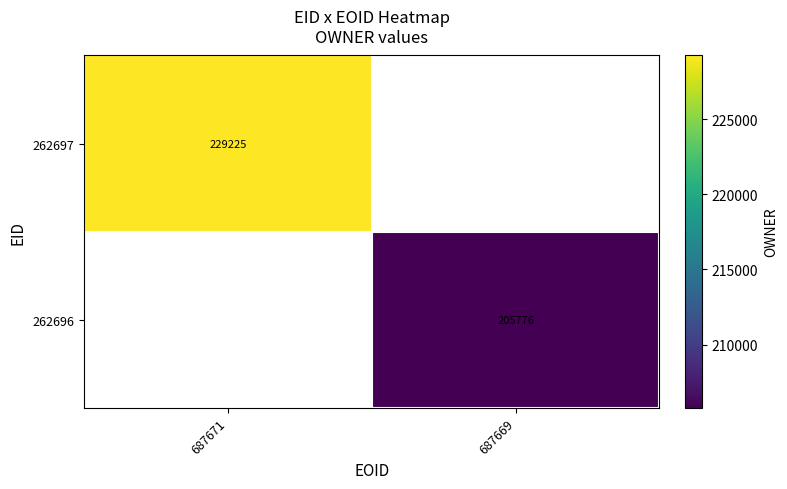

The value of 262696 at 687669 is 205776. True or false?

True